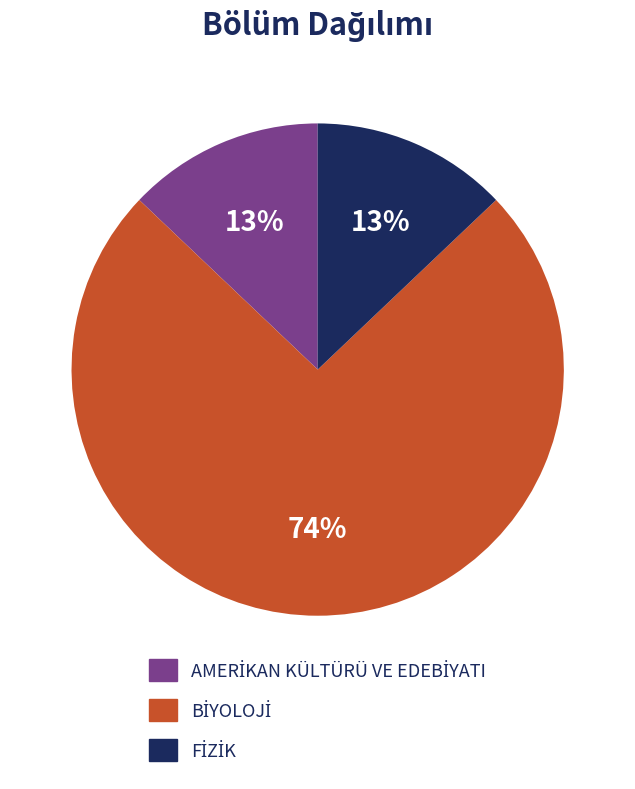

How many segments does this pie chart have?

3